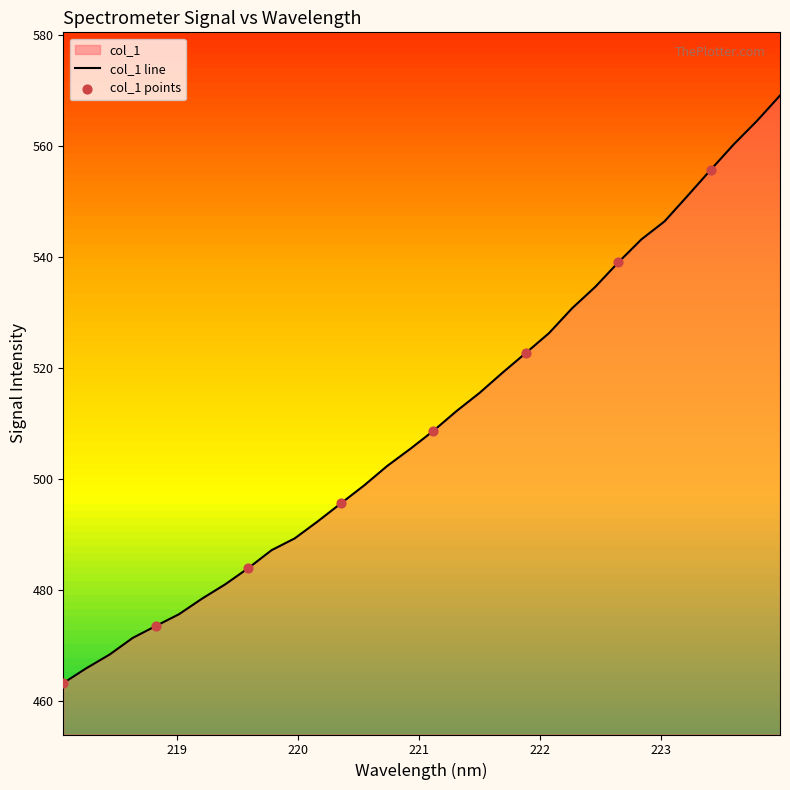

What is the ratio of the value at 222.8355 to the value at 223.5987?

1.0